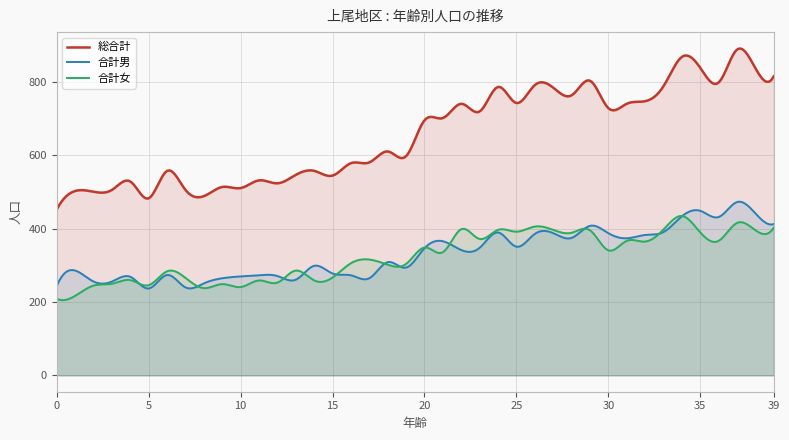

What is the value of the 合計女 point at the 26th from the left?

392